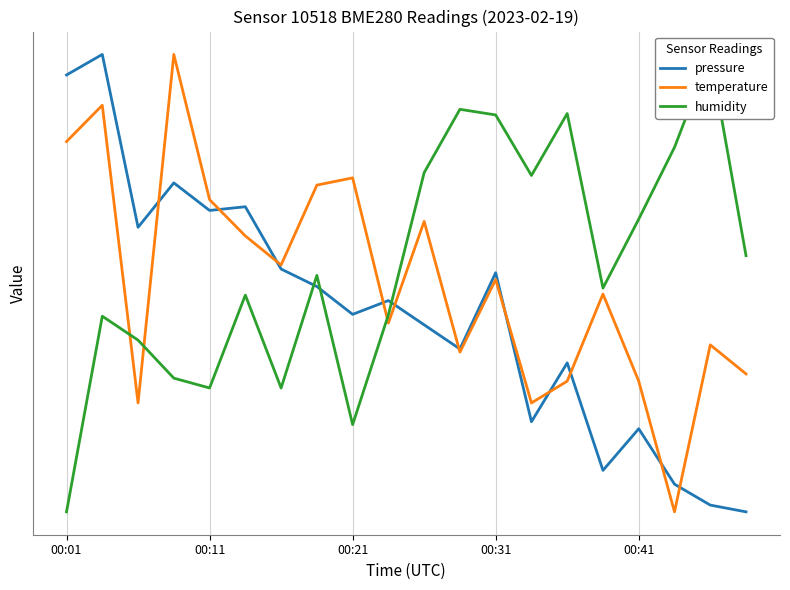

What is the difference between the second highest and second lowest values in the humidity series?

41.4